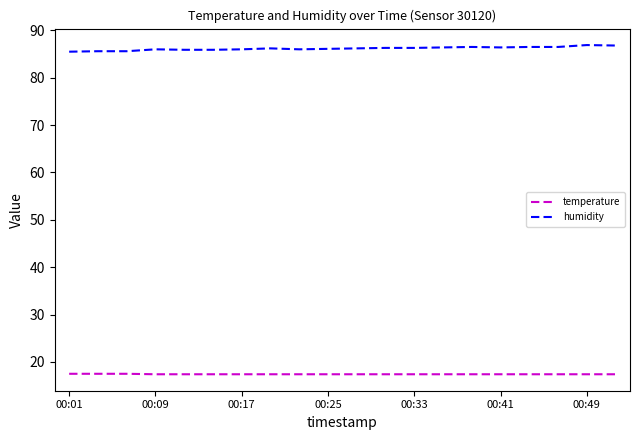

Rank the series by their average value, from lowest to highest.

temperature, humidity